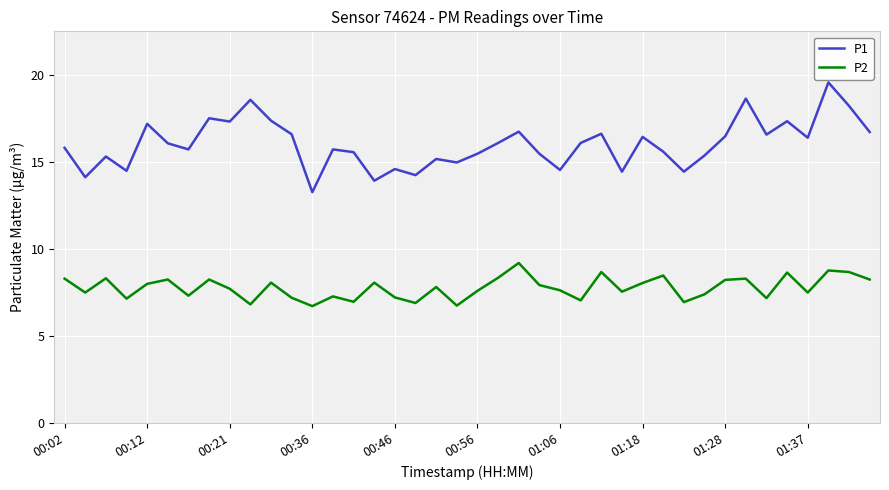

Which series has the largest total across all categories?

P1